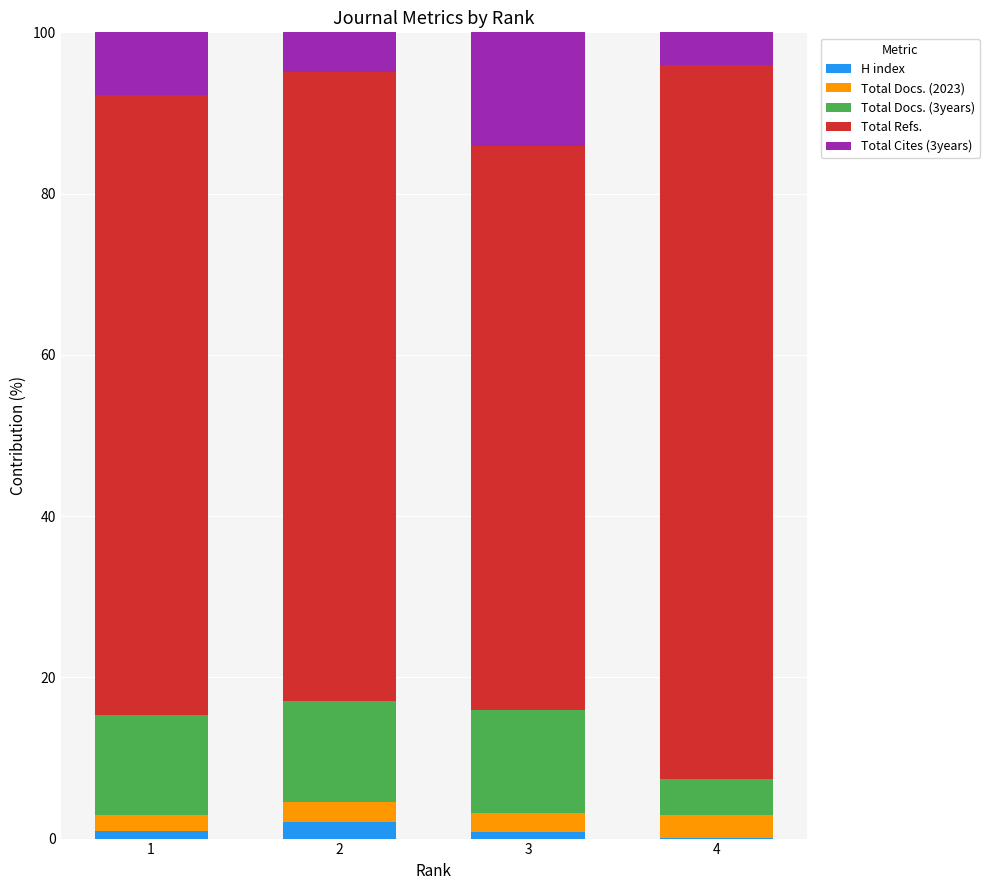

Are the bars grouped side by side (vs. stacked)?

No